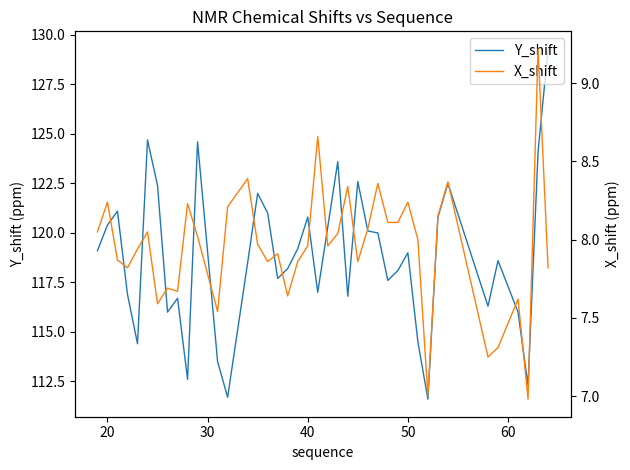

What are all the series names shown in the legend?

Y_shift, X_shift